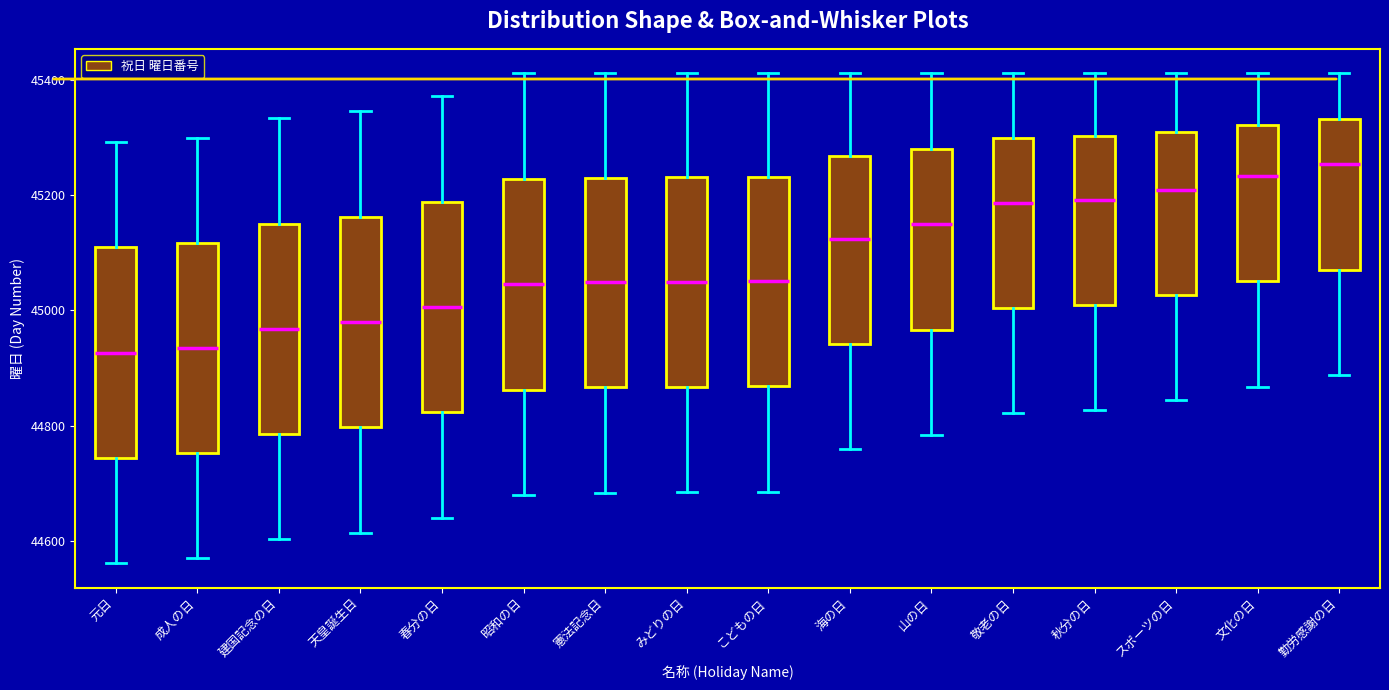

Reading left to right, read every box against the y-axis: the position of its median line, the range the box covers, and the ends of its whiskers. The values are not printed on the chart, so give them approximately, as read against the axis.

元日: median 44920, box 44740 to 45100, whiskers 44560 to 45300
成人の日: median 44940, box 44760 to 45120, whiskers 44580 to 45300
建国記念の日: median 44960, box 44780 to 45160, whiskers 44600 to 45340
天皇誕生日: median 44980, box 44800 to 45160, whiskers 44620 to 45340
春分の日: median 45000, box 44820 to 45180, whiskers 44640 to 45380
昭和の日: median 45040, box 44860 to 45220, whiskers 44680 to 45420
憲法記念日: median 45040, box 44860 to 45240, whiskers 44680 to 45420
みどりの日: median 45060, box 44860 to 45240, whiskers 44680 to 45420
こどもの日: median 45060, box 44860 to 45240, whiskers 44680 to 45420
海の日: median 45120, box 44940 to 45260, whiskers 44760 to 45420
山の日: median 45140, box 44960 to 45280, whiskers 44780 to 45420
敬老の日: median 45180, box 45000 to 45300, whiskers 44820 to 45420
秋分の日: median 45200, box 45000 to 45300, whiskers 44820 to 45420
スポーツの日: median 45200, box 45020 to 45300, whiskers 44840 to 45420
文化の日: median 45240, box 45060 to 45320, whiskers 44860 to 45420
勤労感謝の日: median 45260, box 45080 to 45340, whiskers 44880 to 45420